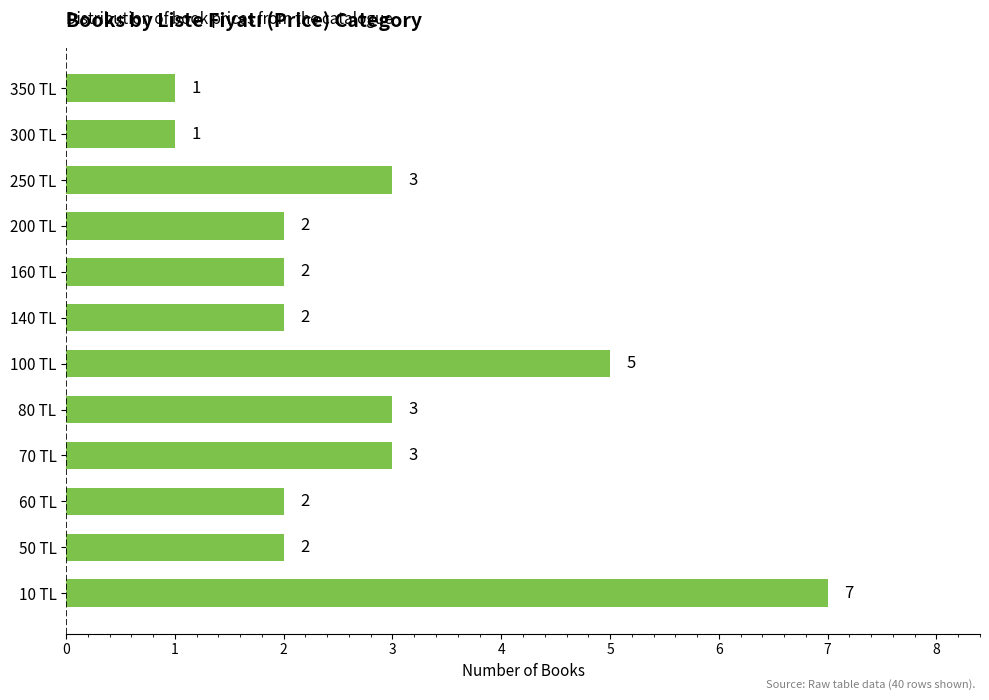

What is the greatest value displayed?

7